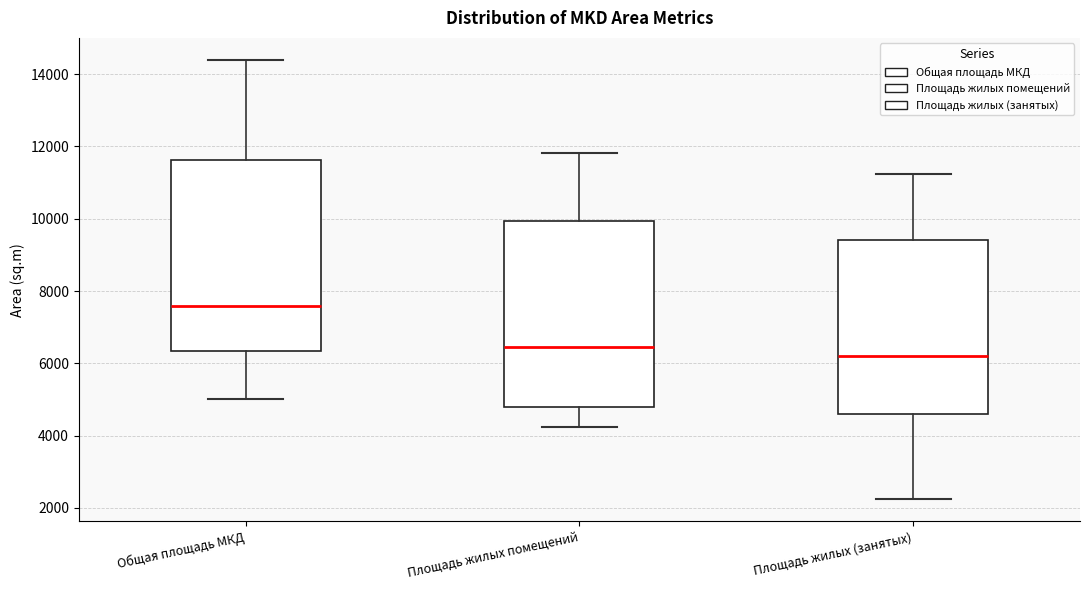

Reading left to right, transcribe this box plot: for each box, give where its median line is, the range the box spans, and where its two whiskers end, as read against the y-axis. The values are not printed on the chart, so give them approximately, as read against the axis.

Общая площадь МКД: median 7600, box 6400 to 11600, whiskers 5000 to 14400
Площадь жилых помещений: median 6400, box 4800 to 10000, whiskers 4200 to 11800
Площадь жилых (занятых): median 6200, box 4600 to 9400, whiskers 2200 to 11200